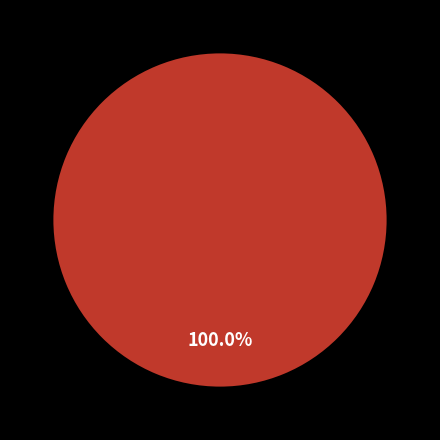

Is there any slice that represents more than half of the pie?

Yes